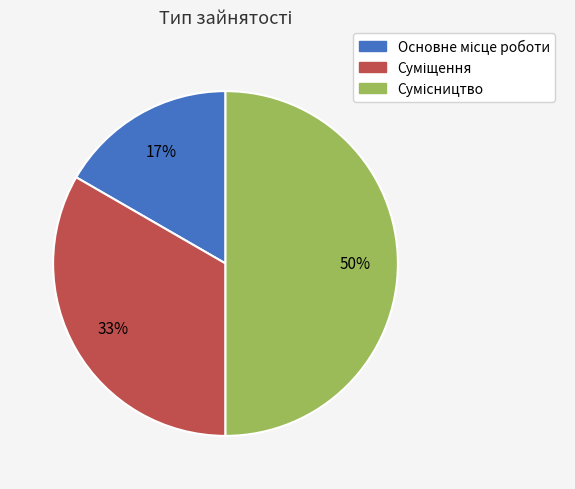

To the nearest percent, what is the average slice percentage?

33%